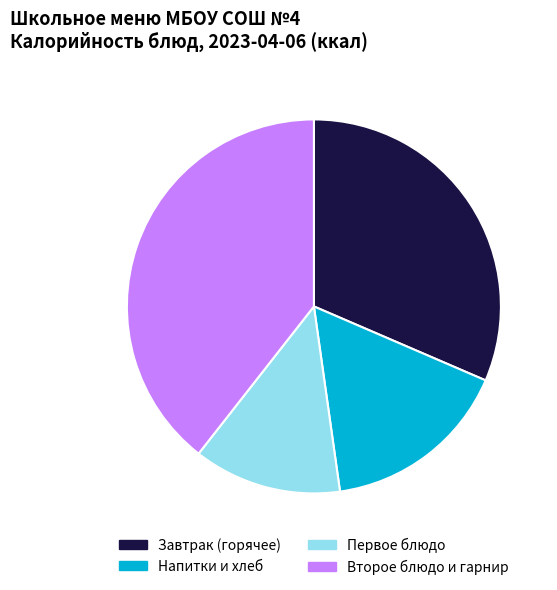

Rank the categories by value from lowest to highest.

Первое блюдо, Напитки и хлеб, Завтрак (горячее), Второе блюдо и гарнир